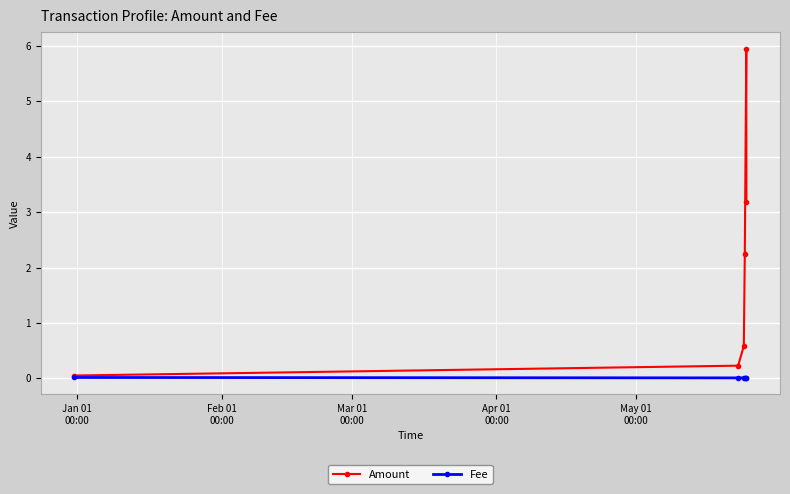

True or false: Fee has more than 2 points higher than both neighbors.

False